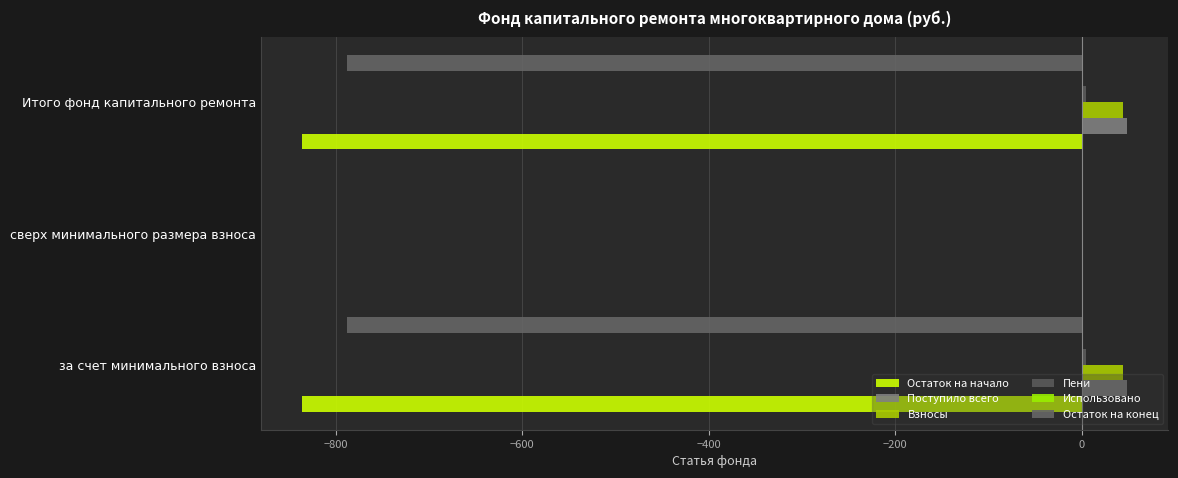

How many data points does each series have?

3